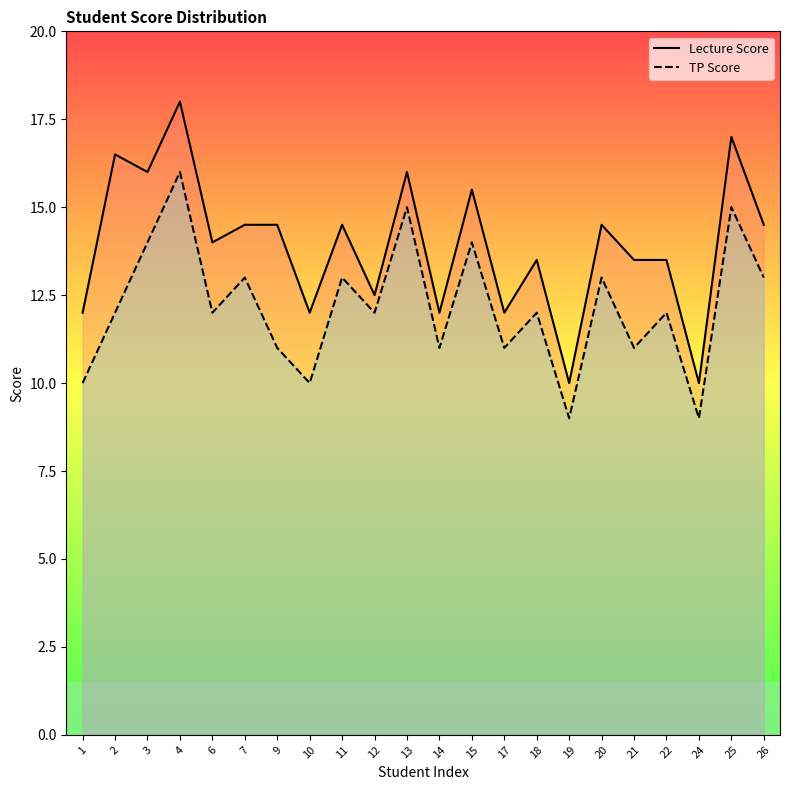

Is it true that TP Score equals 11.0 at 14?

True